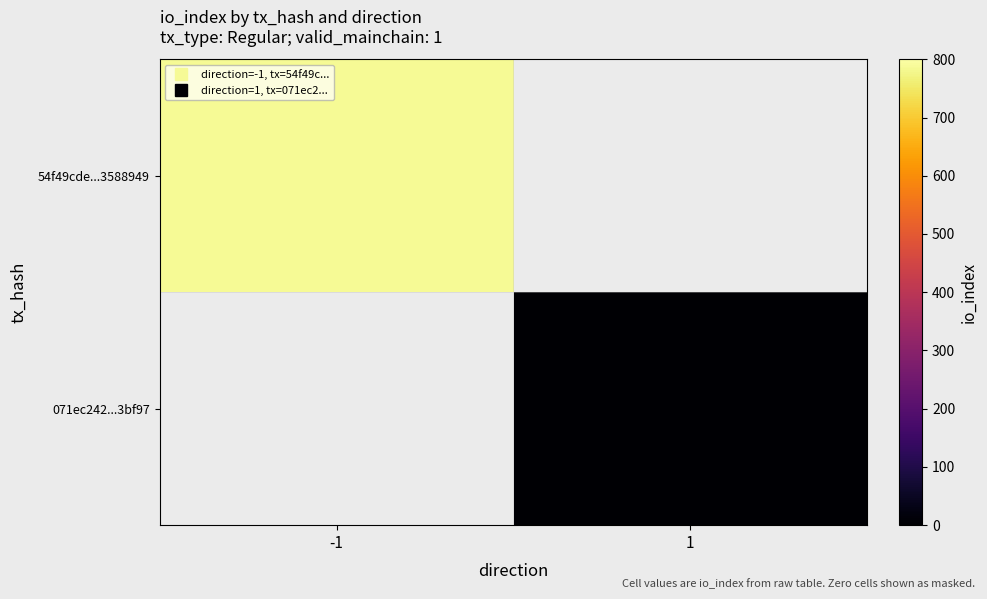

Between 1 and -1, which is larger?

-1